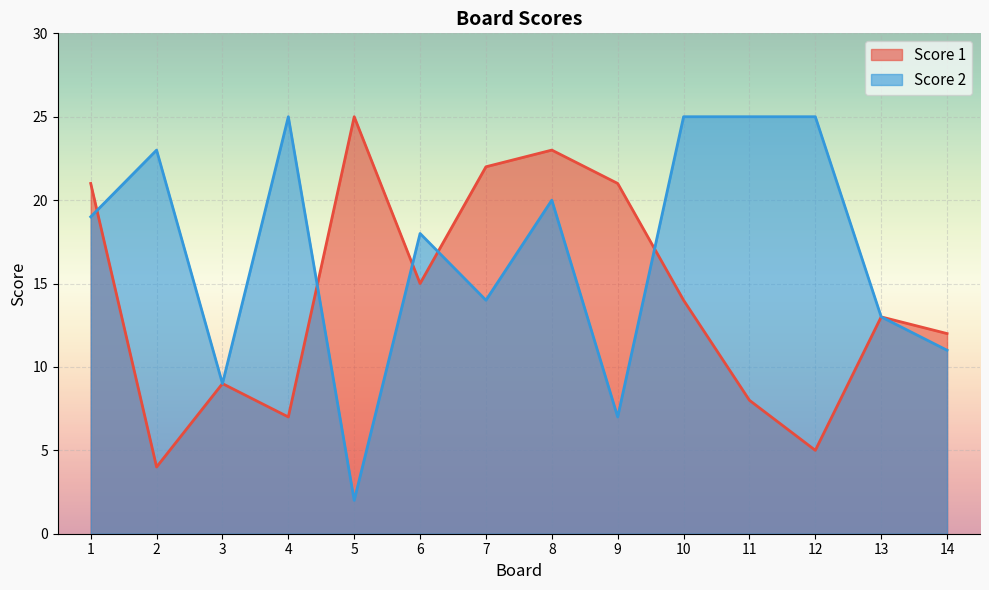

What is the spread (max minus min) of values at 9?

14